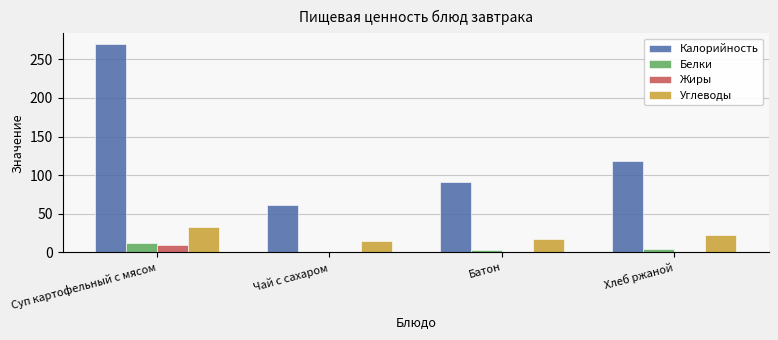

Which series changed the most between Суп картофельный с мясом and Хлеб ржаной?

Калорийность